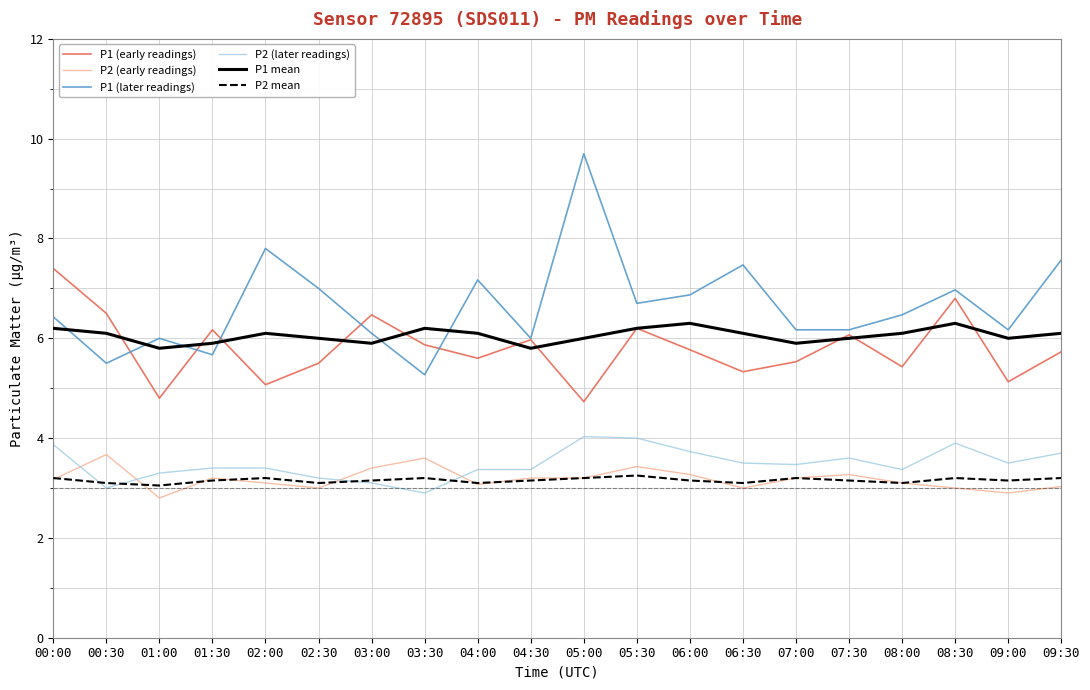

Is it true that P1 mean equals 6.0 at 09:00?

True